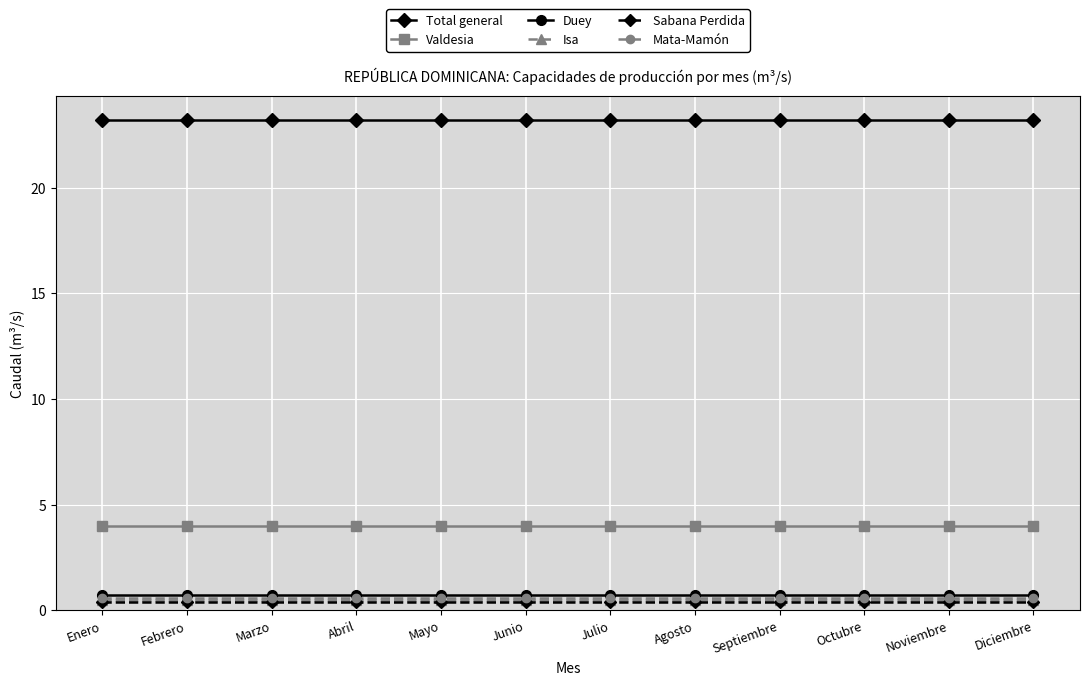

What are all the series names shown in the legend?

Total general, Valdesia, Duey, Isa, Sabana Perdida, Mata-Mamón